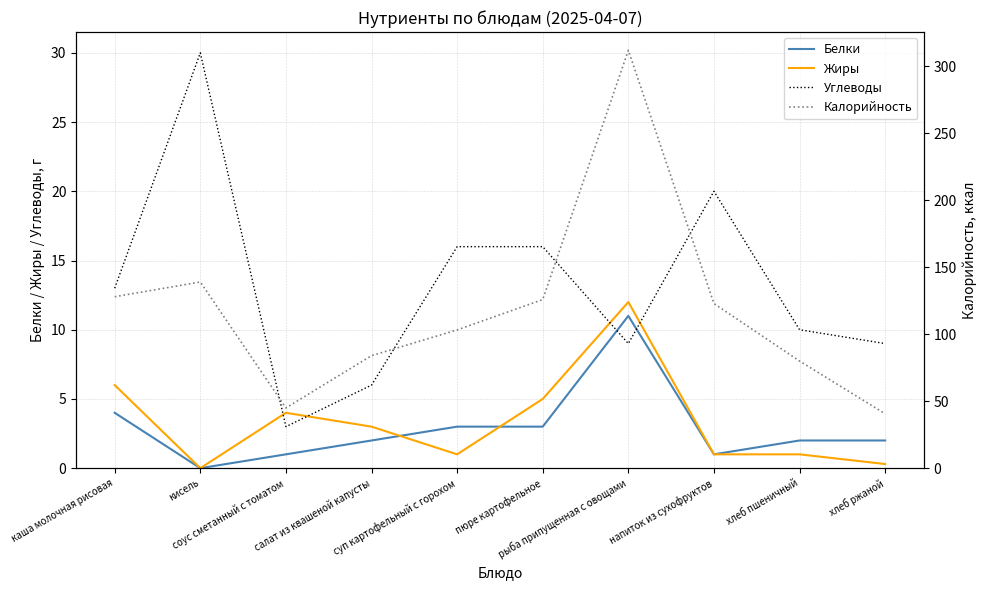

How many data points in Углеводы are less than 13?

5